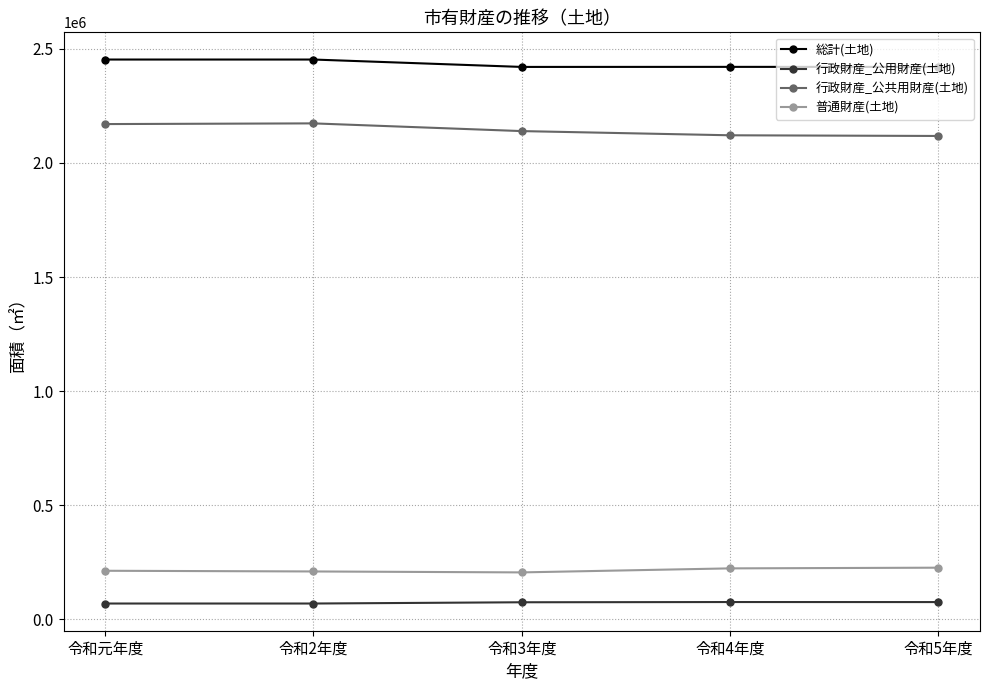

Is the value of 行政財産_公用財産(土地) at 令和4年度 greater than the value of 普通財産(土地) at 令和2年度?

No